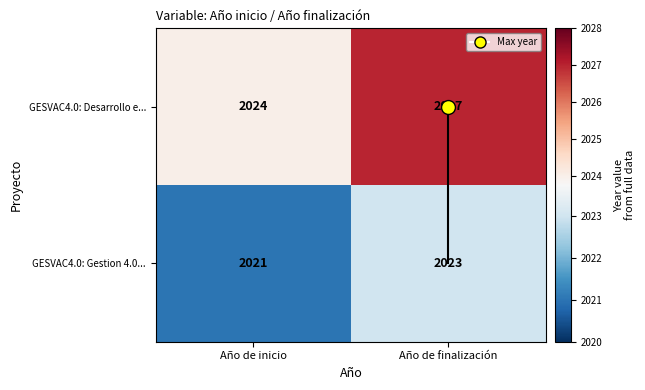

Is the value of GESVAC4.0: Desarrollo e... at Año de inicio greater than the value of GESVAC4.0: Gestion 4.0... at Año de inicio?

Yes